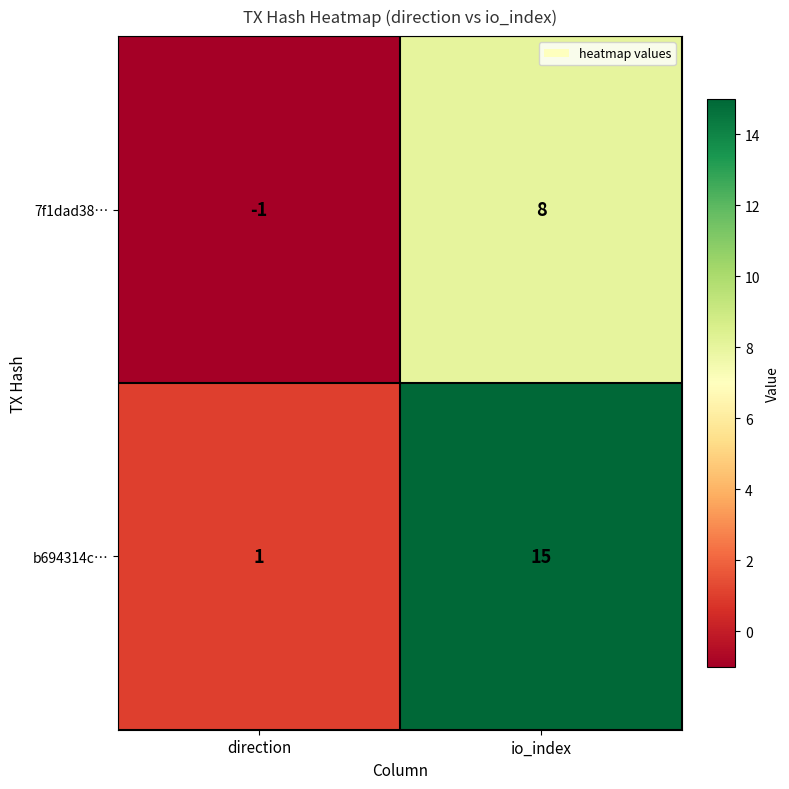

List the series in order of their peak value, highest first.

b694314c…, 7f1dad38…